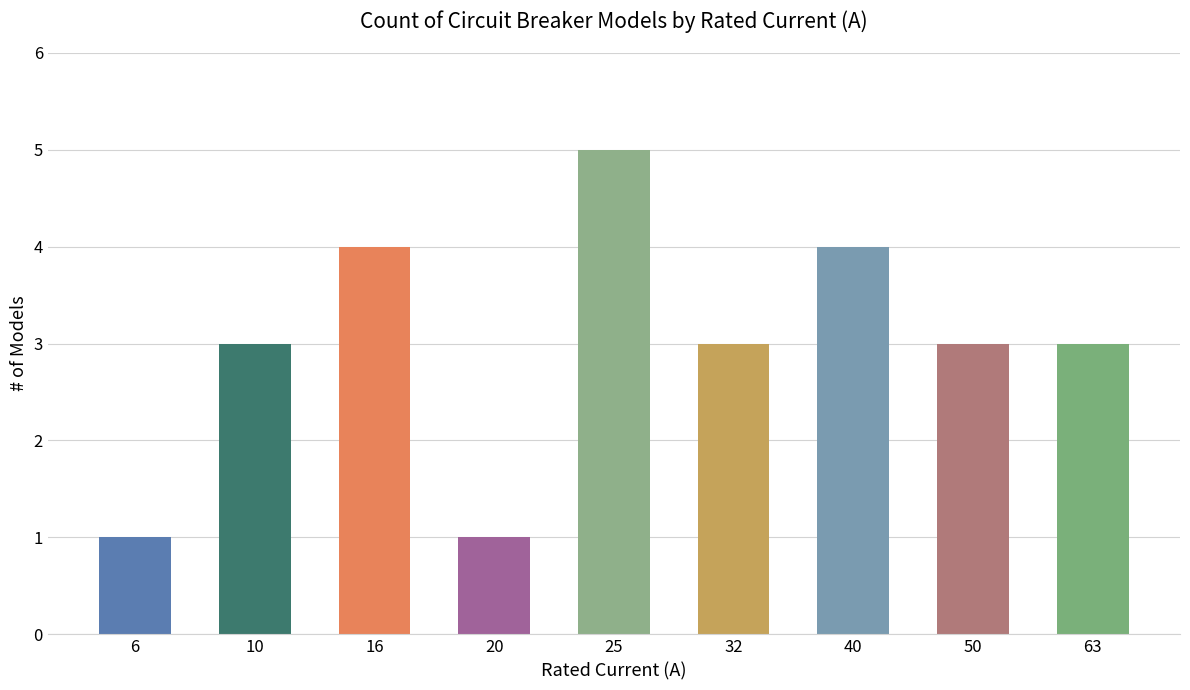

Reading left to right, extract all data points from this chart.

1	3	4	1	5	3	4	3	3